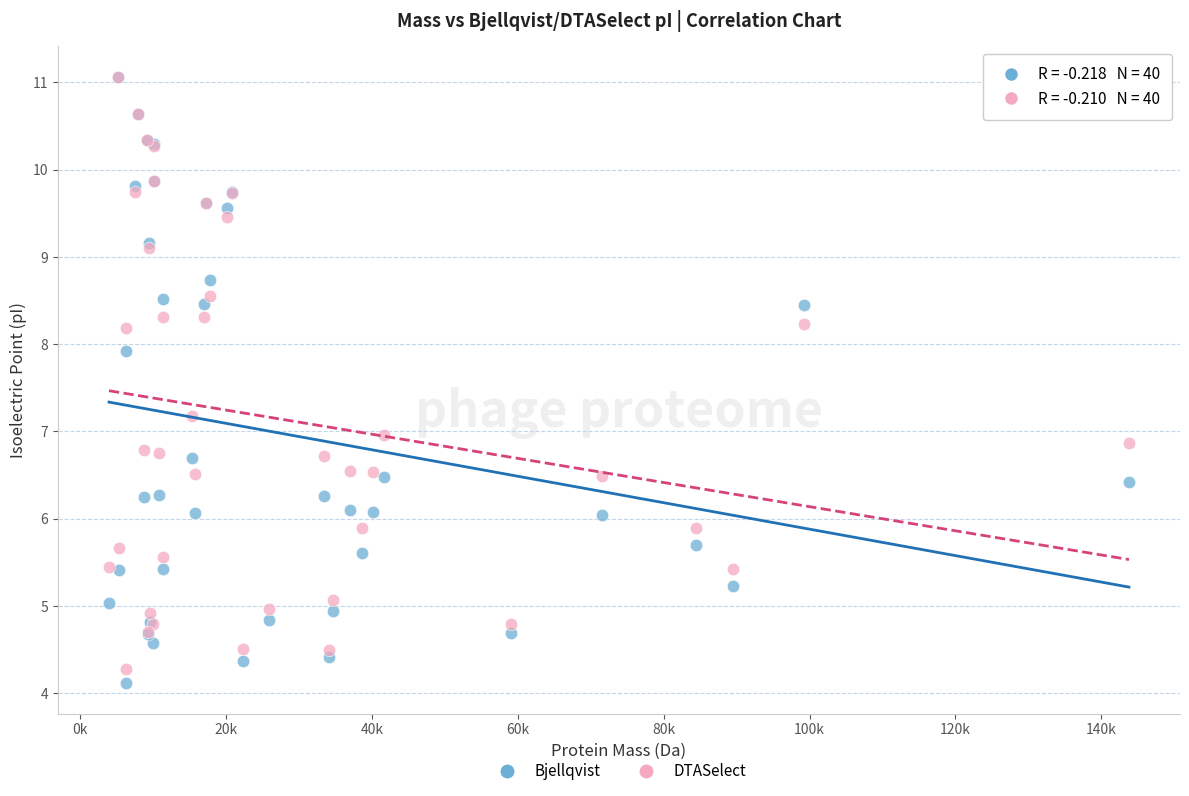

What are all the series names shown in the legend?

Bjellqvist, DTASelect